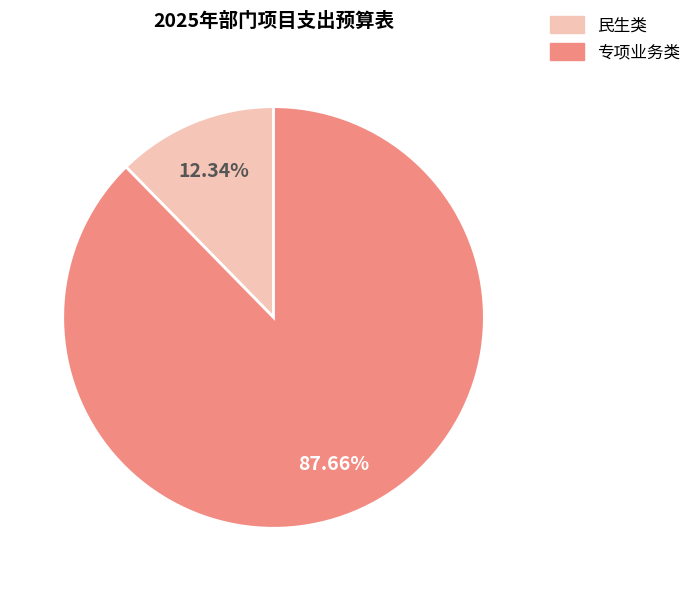

What percentage is the 民生类 slice, to the nearest percent?

12%